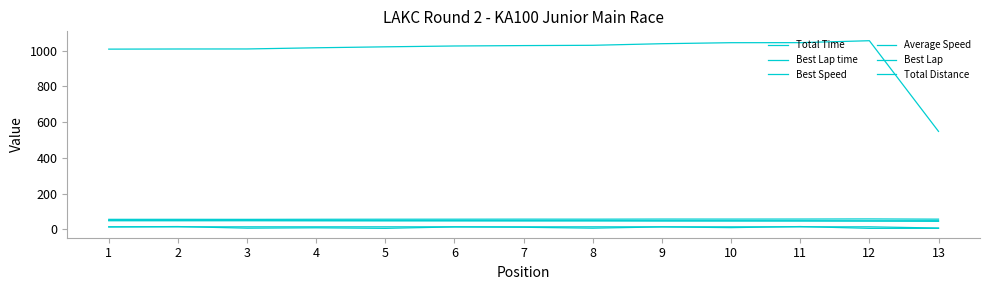

How many interior local peaks does the Best Speed series have?

3